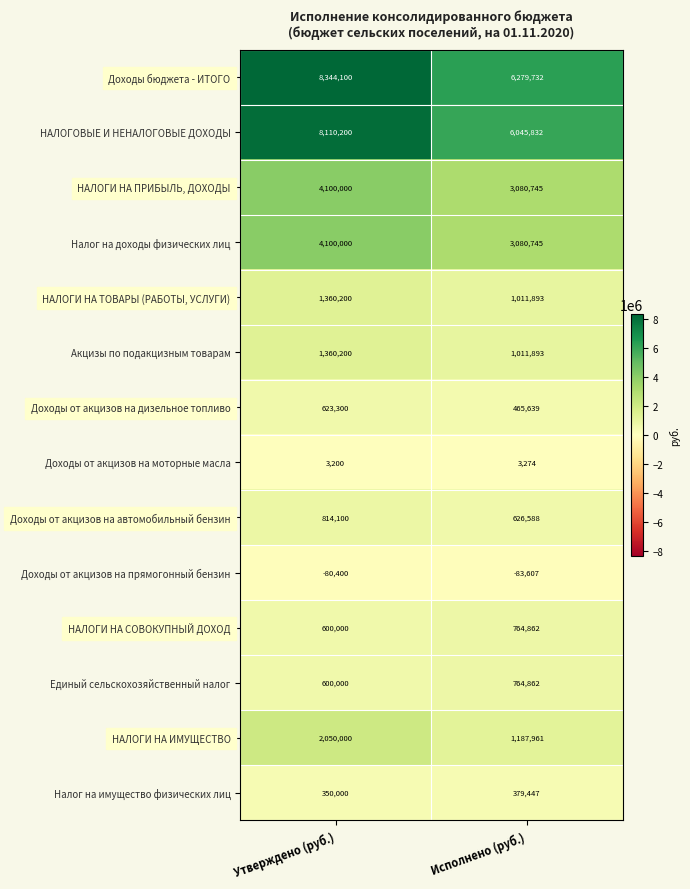

What is the spread (max minus min) of values at Исполнено (руб.)?

6363339